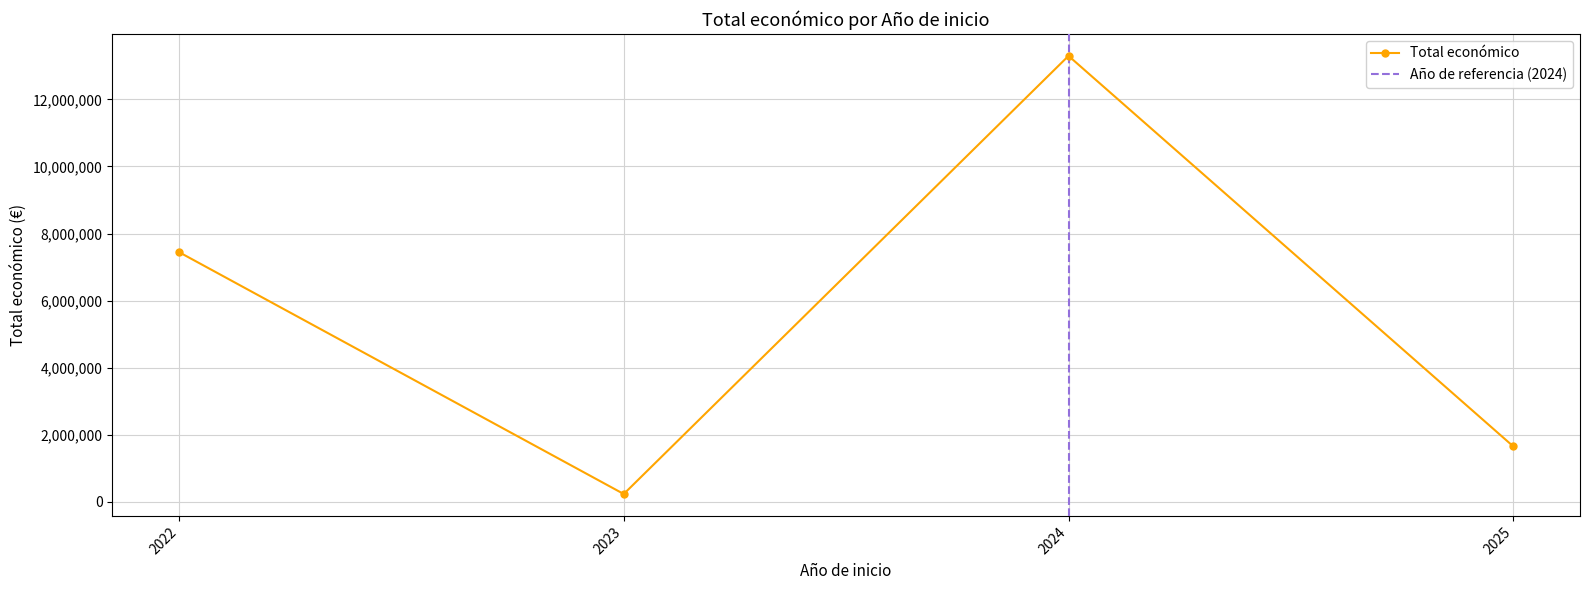

Where is the first local maximum?

2022